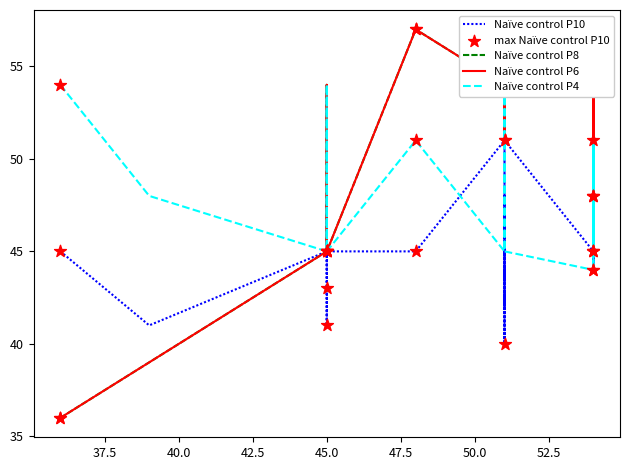

Which series reaches the minimum Y coordinate?

Naïve control P8